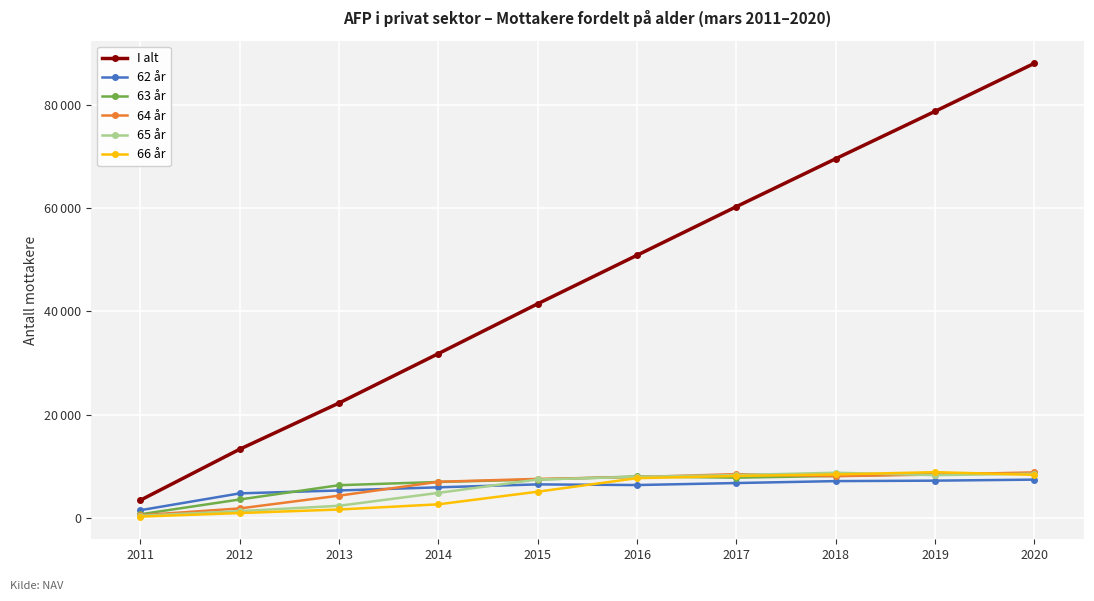

Read the 63 år value at 2020, to the nearest 100.

8600